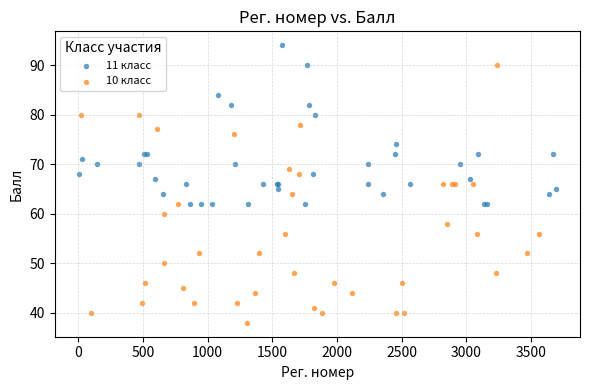

Which series contains the highest Y value?

11 класс